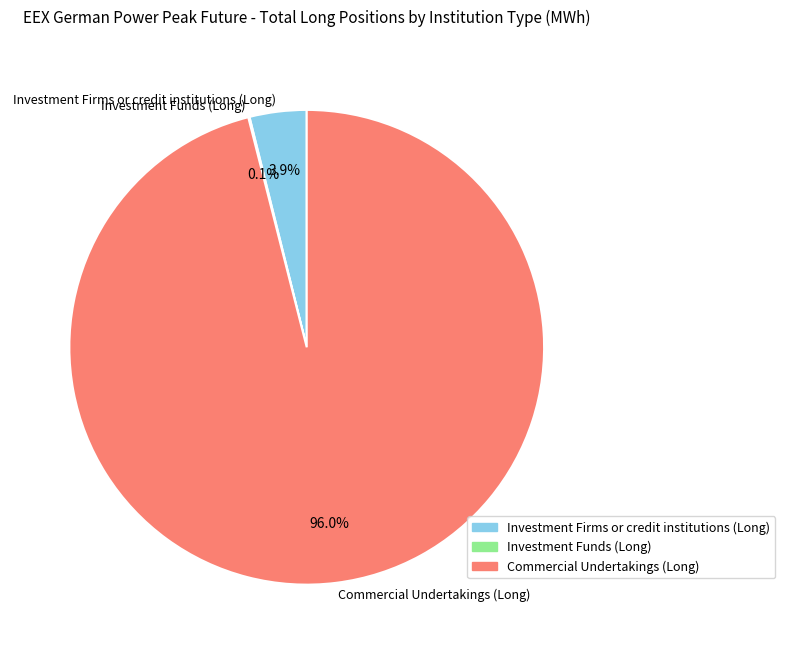

Is there a majority slice in this chart?

Yes